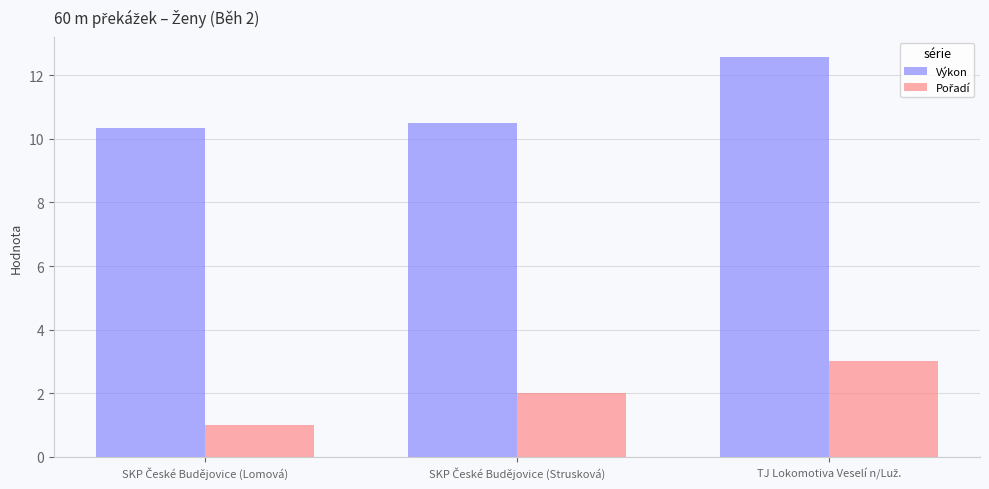

How many bars are there in total?

6